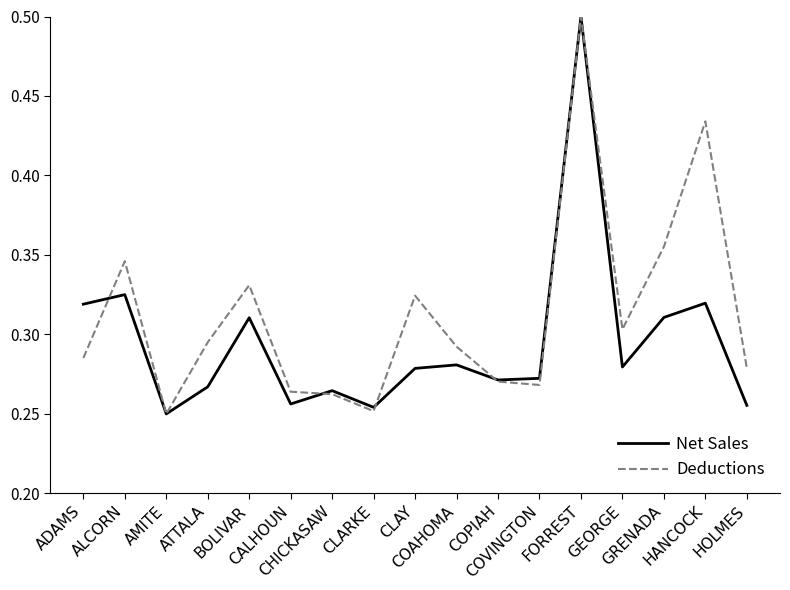

What is the highest value of the Net Sales series?

0.5